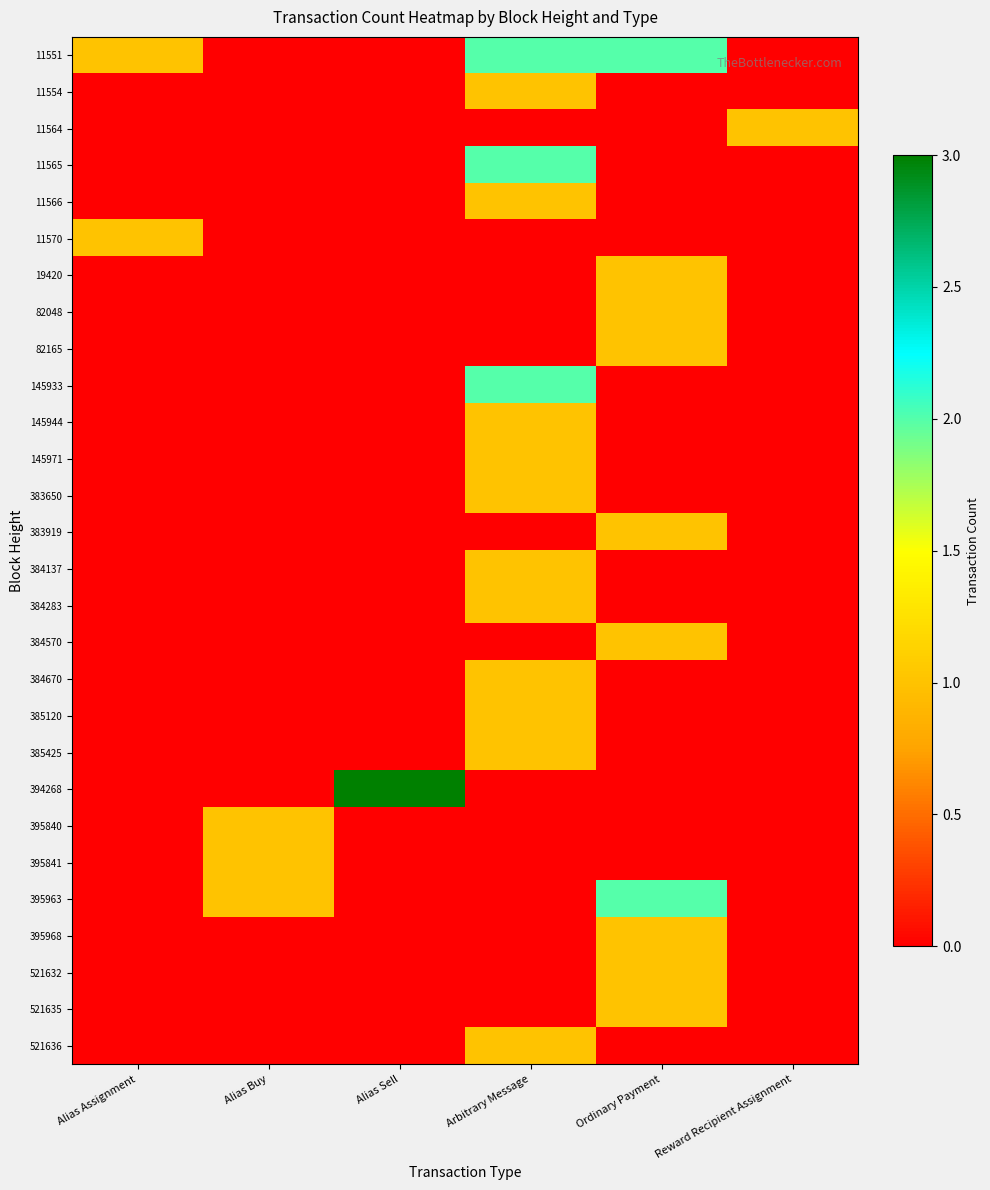

Reading left to right, transcribe all the data shown in this chart.

11551: Alias Assignment=1	Alias Buy=0	Alias Sell=0	Arbitrary Message=2	Ordinary Payment=2	Reward Recipient Assignment=0
11554: Alias Assignment=0	Alias Buy=0	Alias Sell=0	Arbitrary Message=1	Ordinary Payment=0	Reward Recipient Assignment=0
11564: Alias Assignment=0	Alias Buy=0	Alias Sell=0	Arbitrary Message=0	Ordinary Payment=0	Reward Recipient Assignment=1
11565: Alias Assignment=0	Alias Buy=0	Alias Sell=0	Arbitrary Message=2	Ordinary Payment=0	Reward Recipient Assignment=0
11566: Alias Assignment=0	Alias Buy=0	Alias Sell=0	Arbitrary Message=1	Ordinary Payment=0	Reward Recipient Assignment=0
11570: Alias Assignment=1	Alias Buy=0	Alias Sell=0	Arbitrary Message=0	Ordinary Payment=0	Reward Recipient Assignment=0
19420: Alias Assignment=0	Alias Buy=0	Alias Sell=0	Arbitrary Message=0	Ordinary Payment=1	Reward Recipient Assignment=0
82048: Alias Assignment=0	Alias Buy=0	Alias Sell=0	Arbitrary Message=0	Ordinary Payment=1	Reward Recipient Assignment=0
82165: Alias Assignment=0	Alias Buy=0	Alias Sell=0	Arbitrary Message=0	Ordinary Payment=1	Reward Recipient Assignment=0
145933: Alias Assignment=0	Alias Buy=0	Alias Sell=0	Arbitrary Message=2	Ordinary Payment=0	Reward Recipient Assignment=0
145944: Alias Assignment=0	Alias Buy=0	Alias Sell=0	Arbitrary Message=1	Ordinary Payment=0	Reward Recipient Assignment=0
145971: Alias Assignment=0	Alias Buy=0	Alias Sell=0	Arbitrary Message=1	Ordinary Payment=0	Reward Recipient Assignment=0
383650: Alias Assignment=0	Alias Buy=0	Alias Sell=0	Arbitrary Message=1	Ordinary Payment=0	Reward Recipient Assignment=0
383919: Alias Assignment=0	Alias Buy=0	Alias Sell=0	Arbitrary Message=0	Ordinary Payment=1	Reward Recipient Assignment=0
384137: Alias Assignment=0	Alias Buy=0	Alias Sell=0	Arbitrary Message=1	Ordinary Payment=0	Reward Recipient Assignment=0
384283: Alias Assignment=0	Alias Buy=0	Alias Sell=0	Arbitrary Message=1	Ordinary Payment=0	Reward Recipient Assignment=0
384570: Alias Assignment=0	Alias Buy=0	Alias Sell=0	Arbitrary Message=0	Ordinary Payment=1	Reward Recipient Assignment=0
384670: Alias Assignment=0	Alias Buy=0	Alias Sell=0	Arbitrary Message=1	Ordinary Payment=0	Reward Recipient Assignment=0
385120: Alias Assignment=0	Alias Buy=0	Alias Sell=0	Arbitrary Message=1	Ordinary Payment=0	Reward Recipient Assignment=0
385425: Alias Assignment=0	Alias Buy=0	Alias Sell=0	Arbitrary Message=1	Ordinary Payment=0	Reward Recipient Assignment=0
394268: Alias Assignment=0	Alias Buy=0	Alias Sell=3	Arbitrary Message=0	Ordinary Payment=0	Reward Recipient Assignment=0
395840: Alias Assignment=0	Alias Buy=1	Alias Sell=0	Arbitrary Message=0	Ordinary Payment=0	Reward Recipient Assignment=0
395841: Alias Assignment=0	Alias Buy=1	Alias Sell=0	Arbitrary Message=0	Ordinary Payment=0	Reward Recipient Assignment=0
395963: Alias Assignment=0	Alias Buy=1	Alias Sell=0	Arbitrary Message=0	Ordinary Payment=2	Reward Recipient Assignment=0
395968: Alias Assignment=0	Alias Buy=0	Alias Sell=0	Arbitrary Message=0	Ordinary Payment=1	Reward Recipient Assignment=0
521632: Alias Assignment=0	Alias Buy=0	Alias Sell=0	Arbitrary Message=0	Ordinary Payment=1	Reward Recipient Assignment=0
521635: Alias Assignment=0	Alias Buy=0	Alias Sell=0	Arbitrary Message=0	Ordinary Payment=1	Reward Recipient Assignment=0
521636: Alias Assignment=0	Alias Buy=0	Alias Sell=0	Arbitrary Message=1	Ordinary Payment=0	Reward Recipient Assignment=0